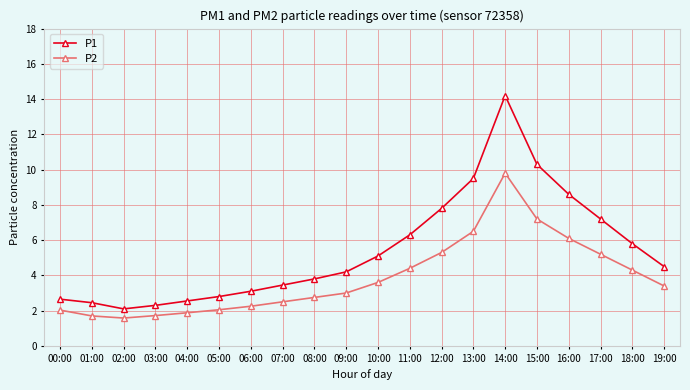

In P2, how many points are lower than both neighbors (excluding endpoints)?

1